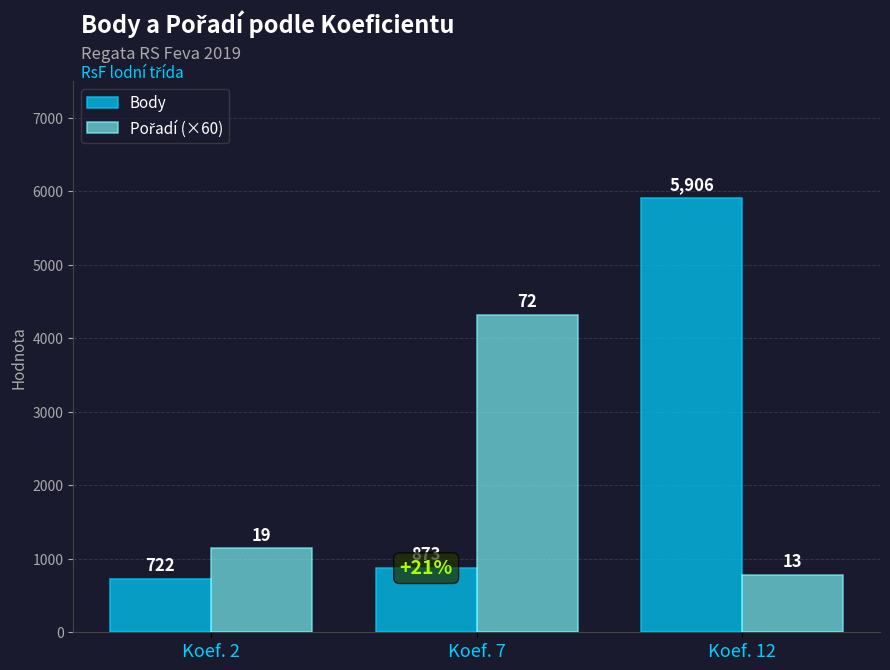

What is the value of the Body bar at the 1st from the left?

722